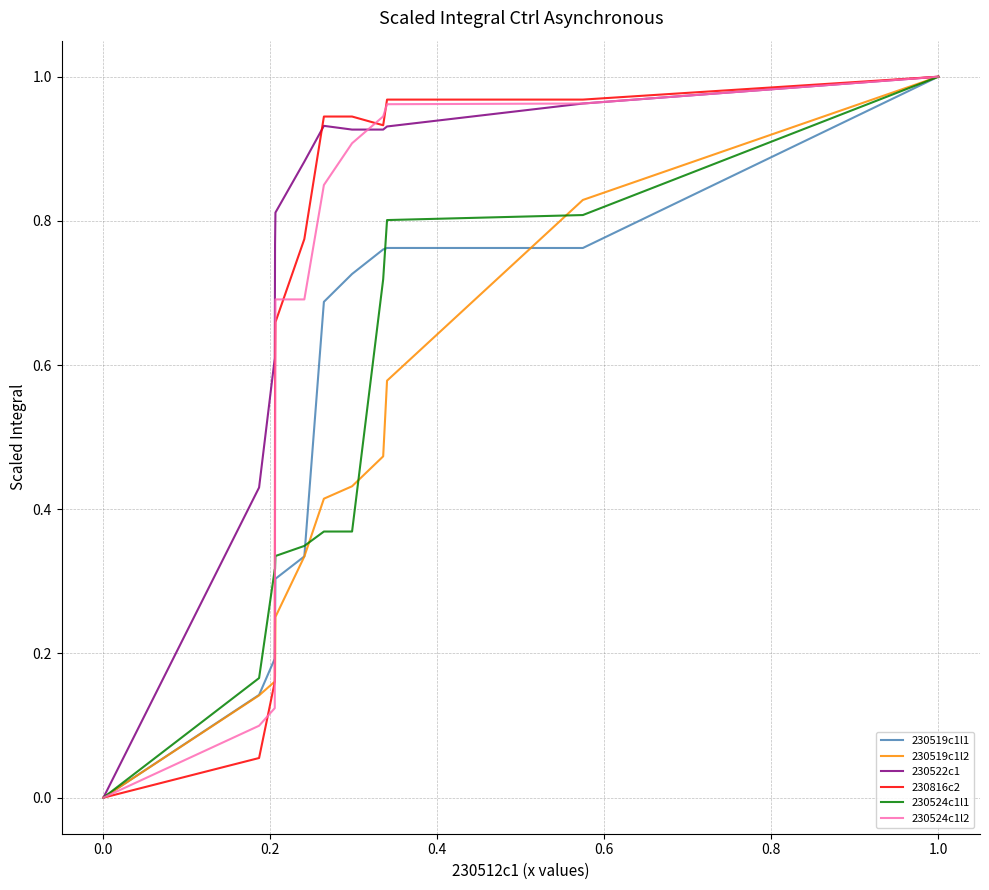

Which series has the largest total across all categories?

230522c1